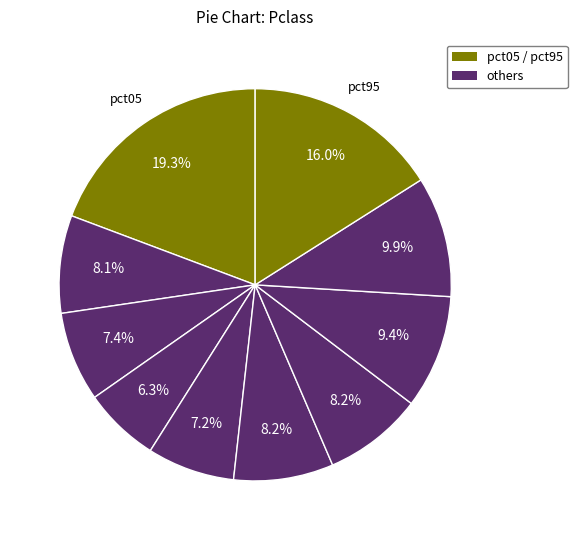

Does any single category account for the majority?

No